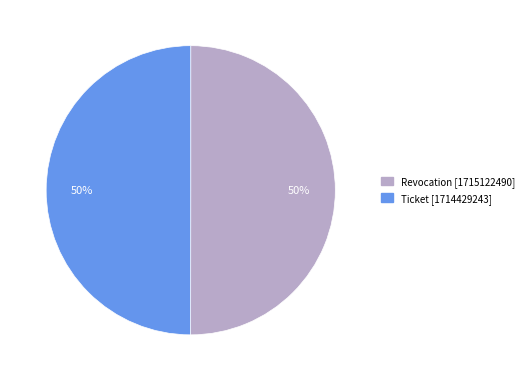

What percentage is the Revocation slice, to the nearest percent?

50%